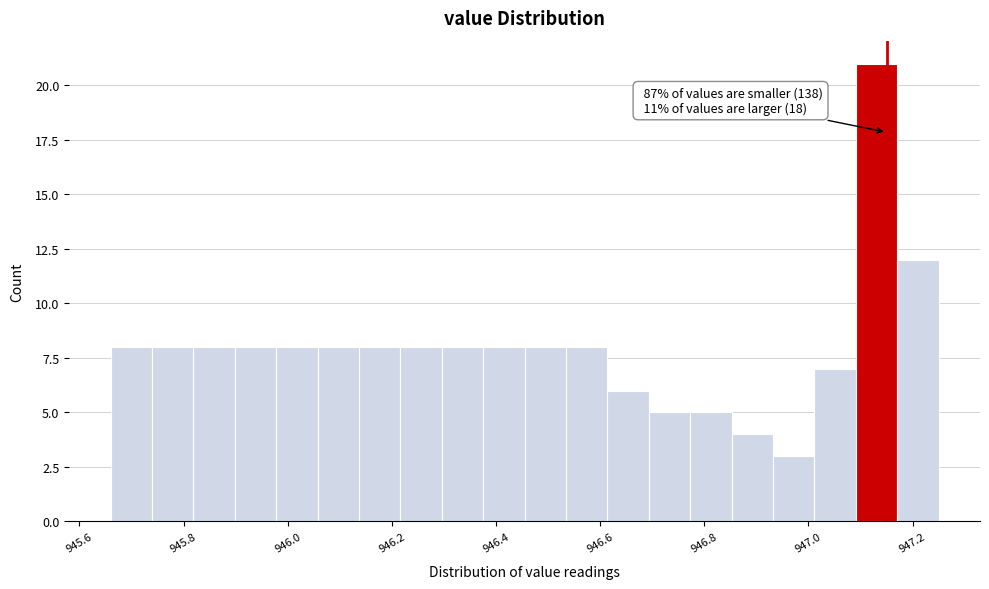

Read against the x-axis, roughly where is the centre of the tallest bar?

947.14